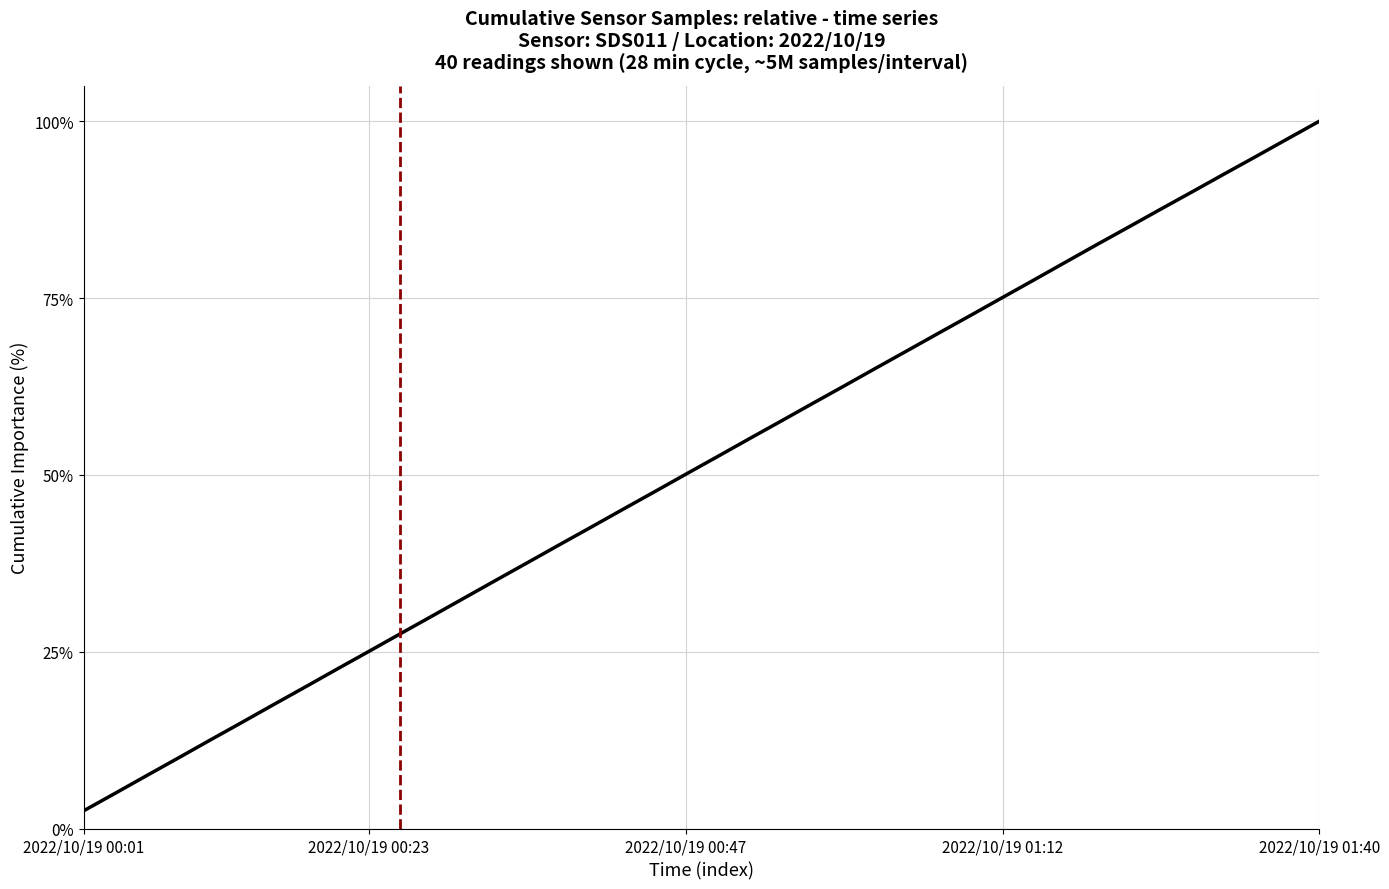

What is the maximum value shown in the chart?

100.0